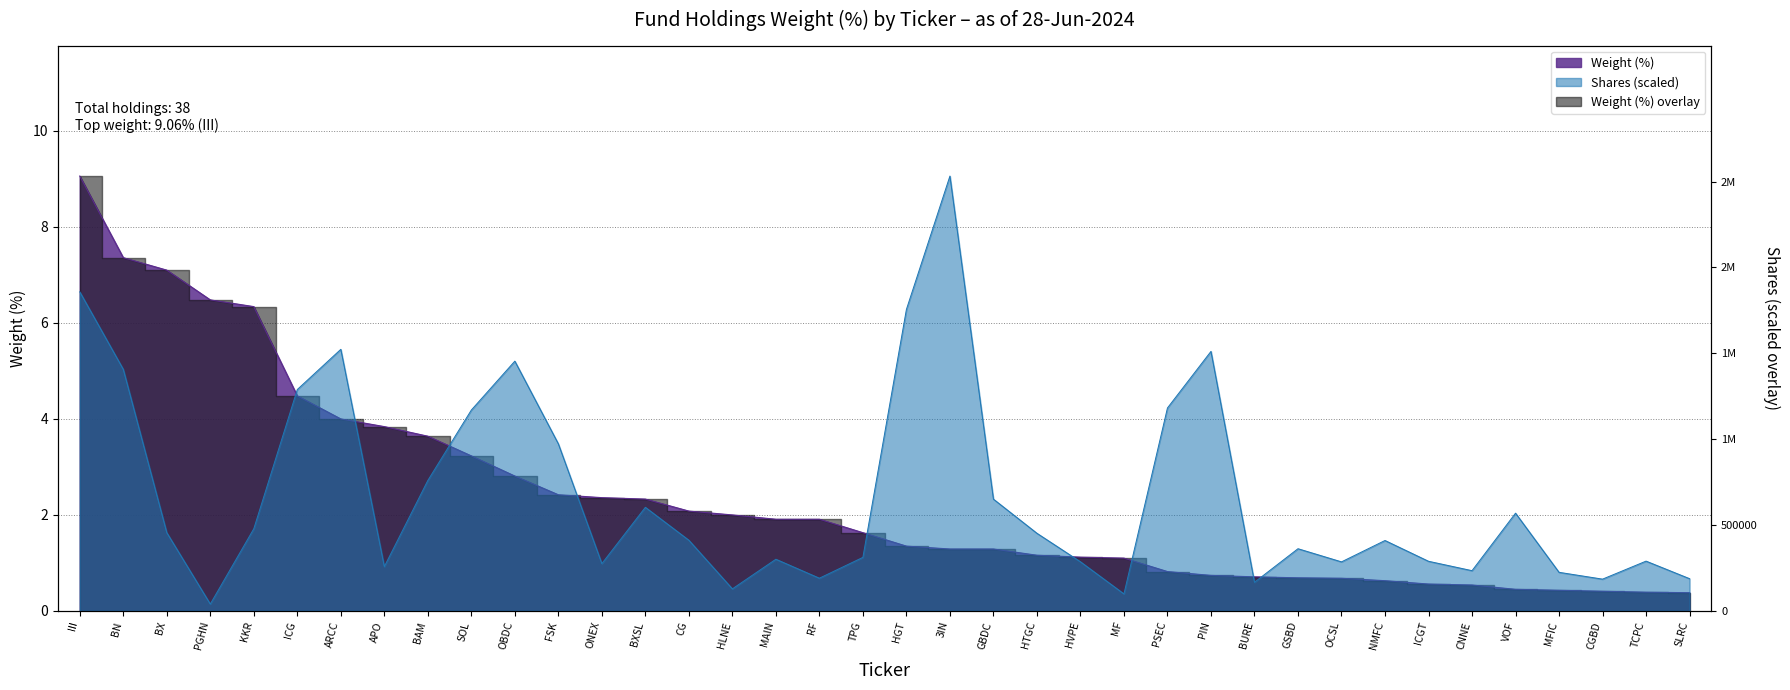

What is the maximum value shown in the chart?

9.1